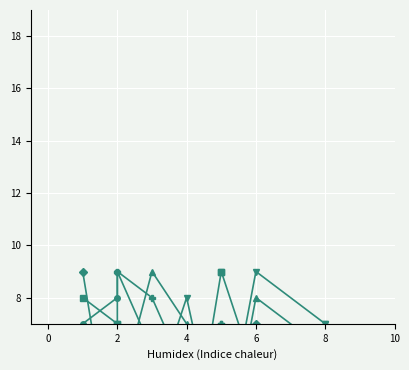

How many data points in col_5 are above 5?

5